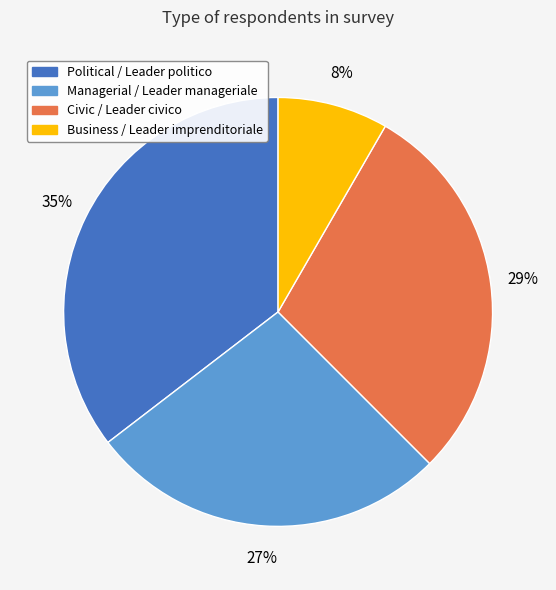

To the nearest percent, what is the difference between the largest and smallest slice percentages?

27%